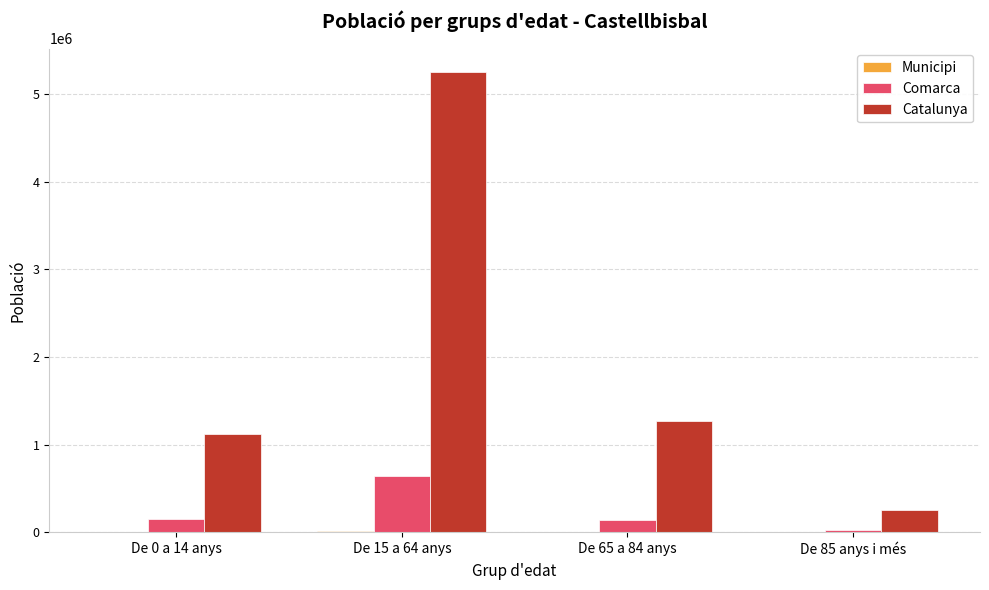

At which category is the sum across all series the highest?

De 15 a 64 anys